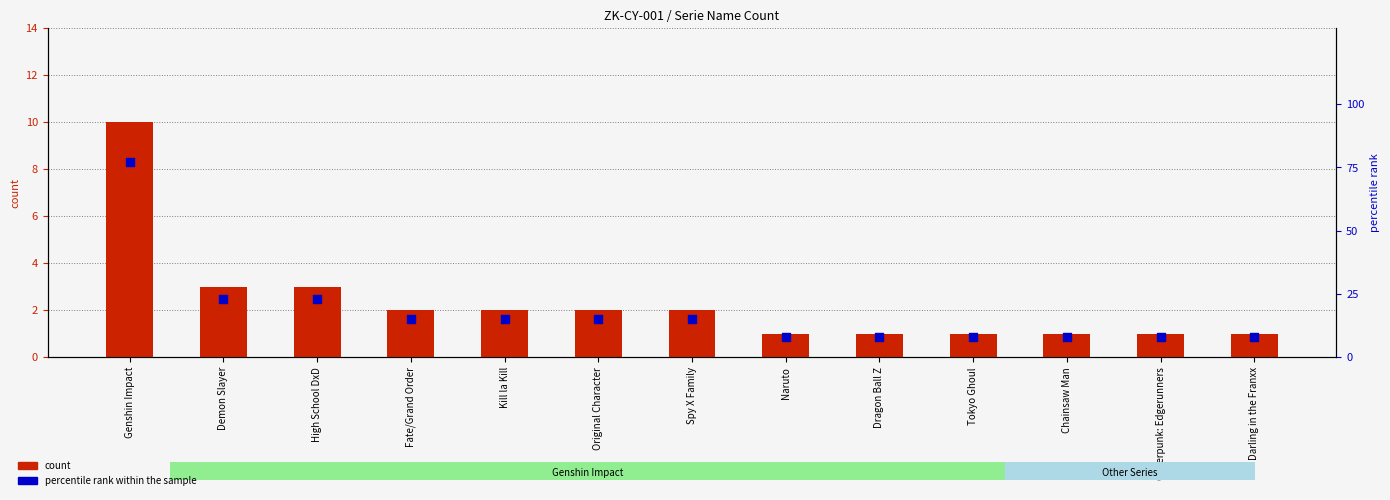

At how many categories does at least one series exceed 37?

1